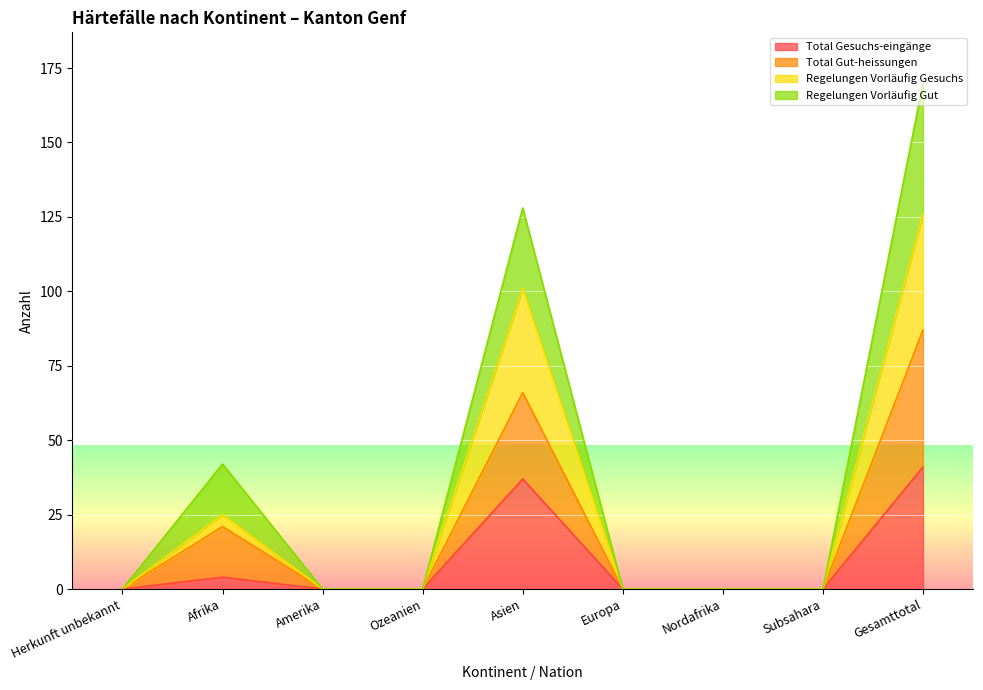

How many data points does each series have?

9